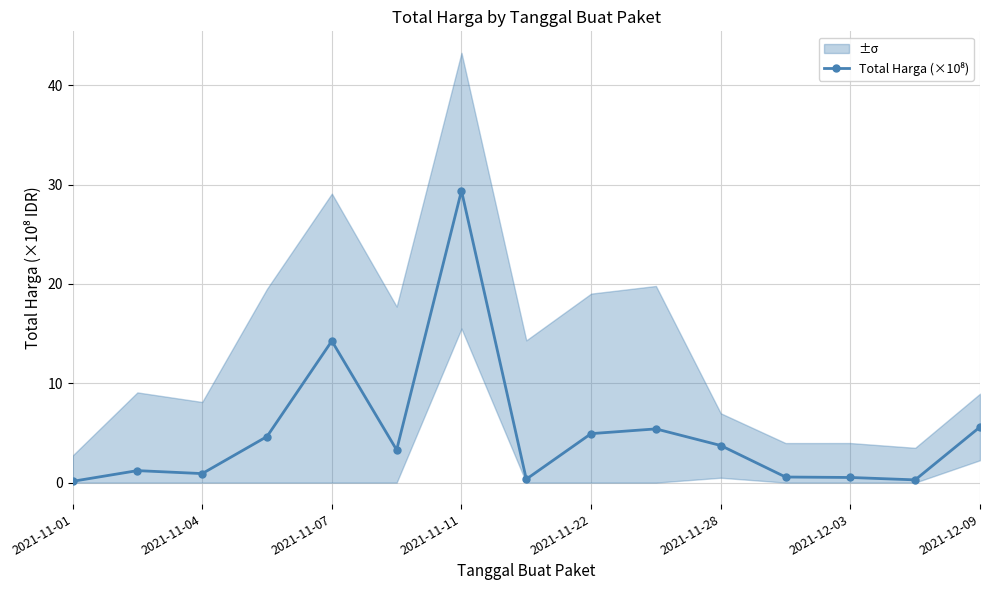

How many interior local valleys (lower than both neighbors) does the data have?

4